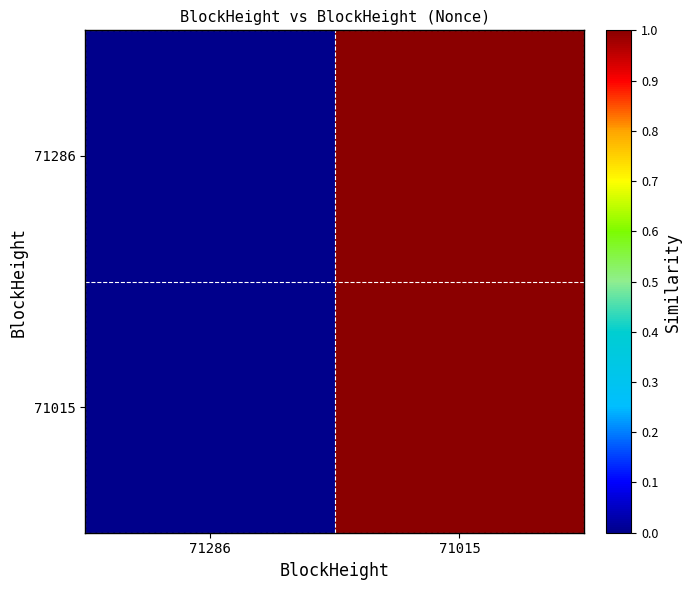

Reading right to left, what are all the values shown in this chart?

71286: 71015=1	71286=0
71015: 71015=1	71286=0